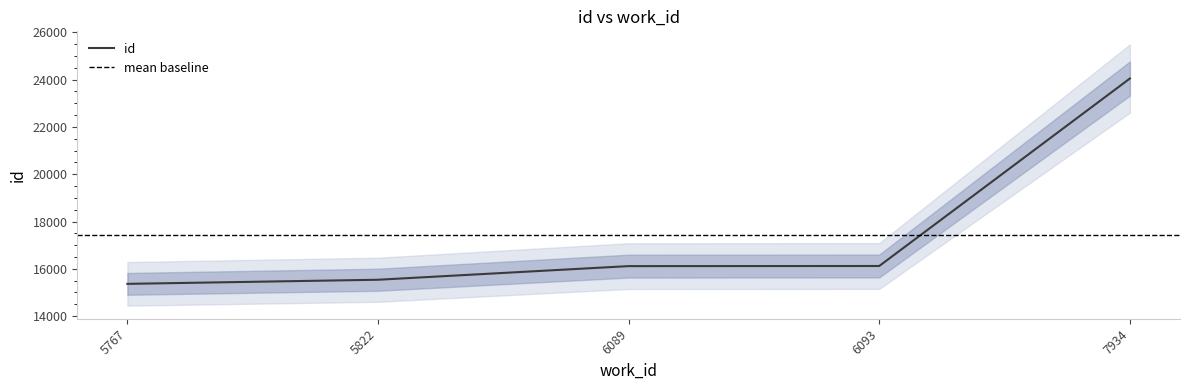

What is the ratio of the value at 5767 to the value at 7934?

0.6